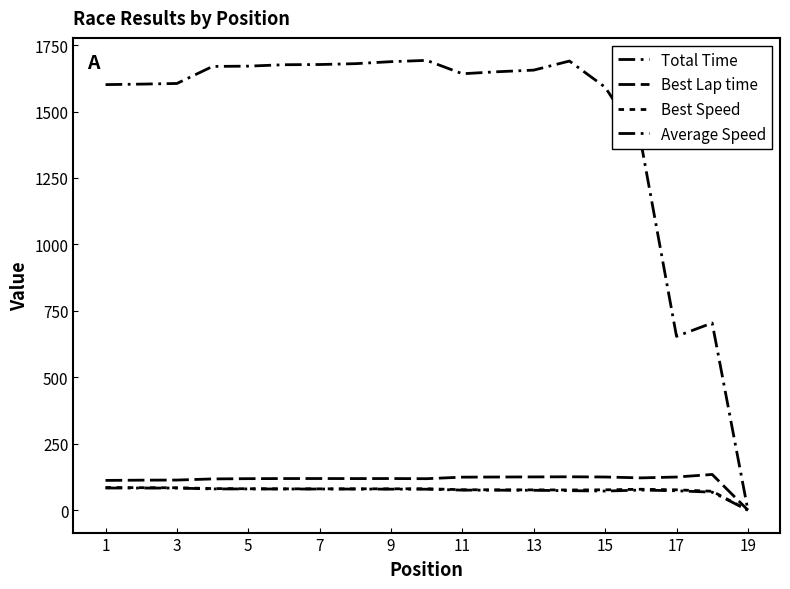

Rank the series by their maximum value, from lowest to highest.

Average Speed, Best Speed, Best Lap time, Total Time